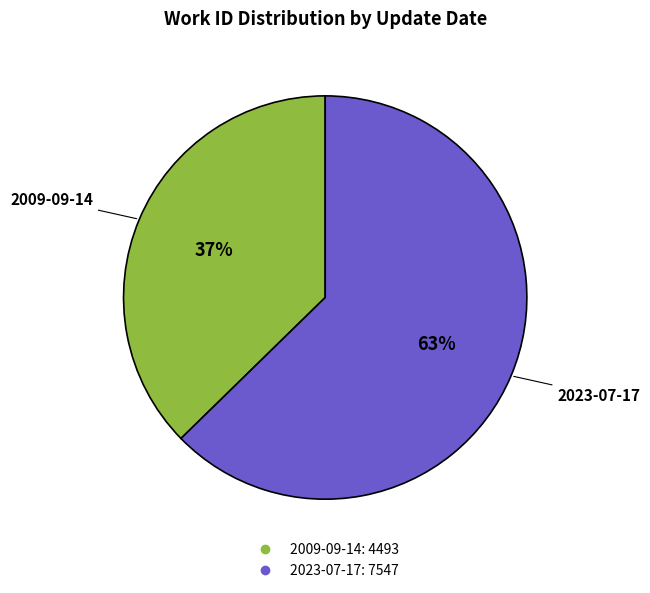

Which has a higher value, 2023-07-17 or 2009-09-14?

2023-07-17